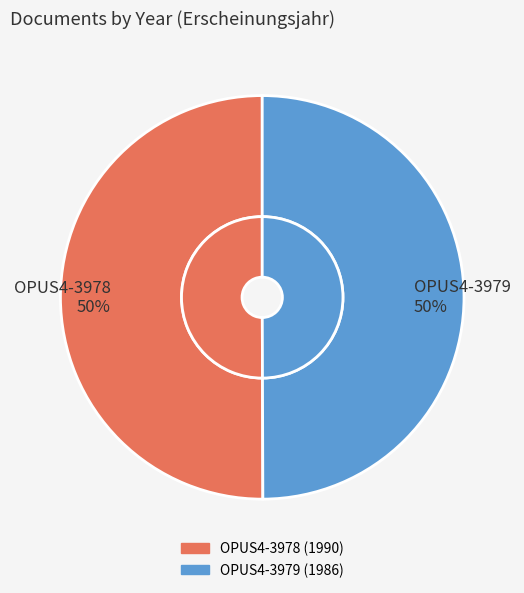

Rank the categories by value from lowest to highest.

OPUS4-3979, OPUS4-3978